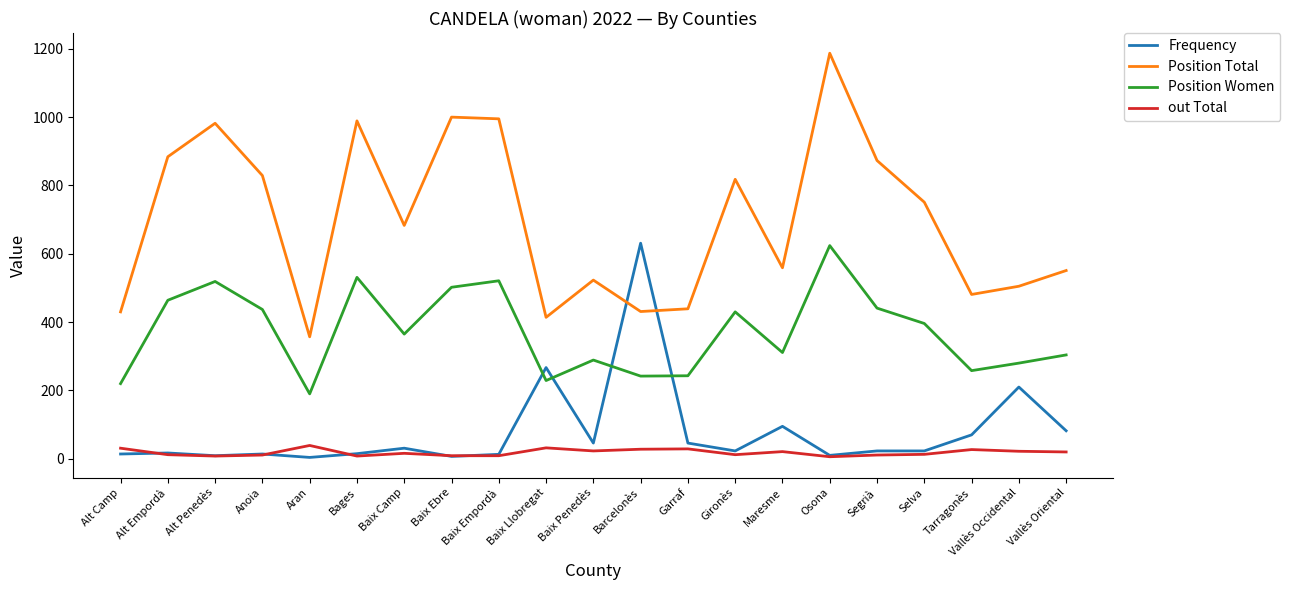

Which category has the highest value across all series?

Osona